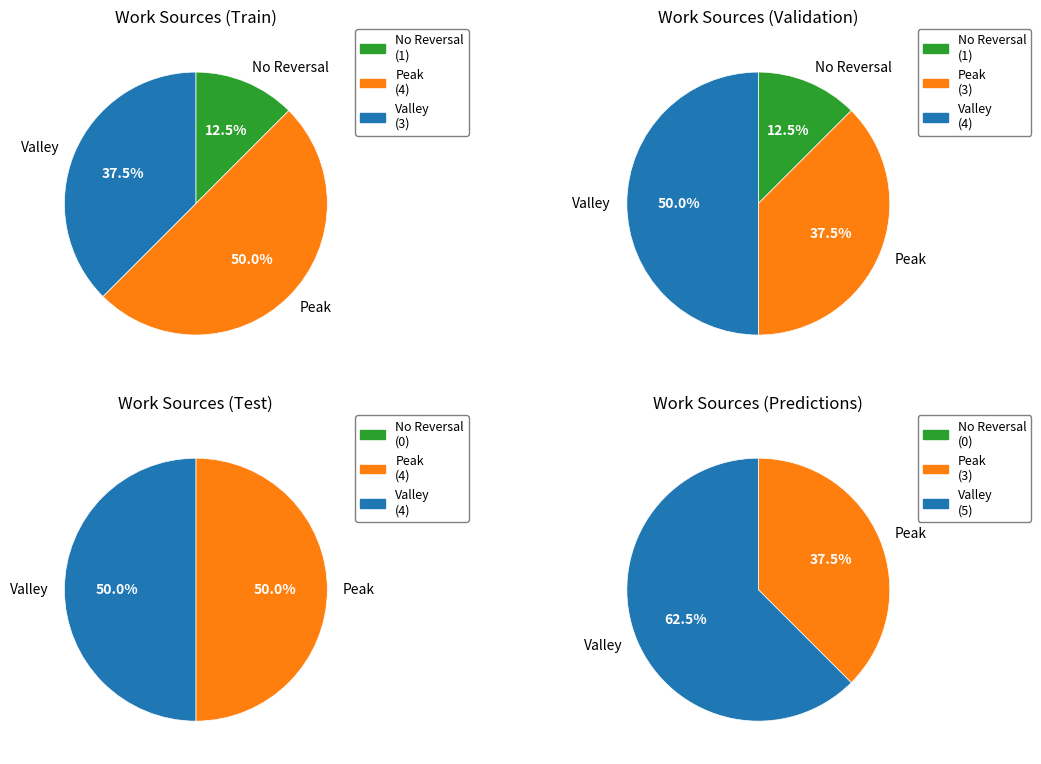

The Berkeley Works slice represents 3% of the pie. True or false?

False